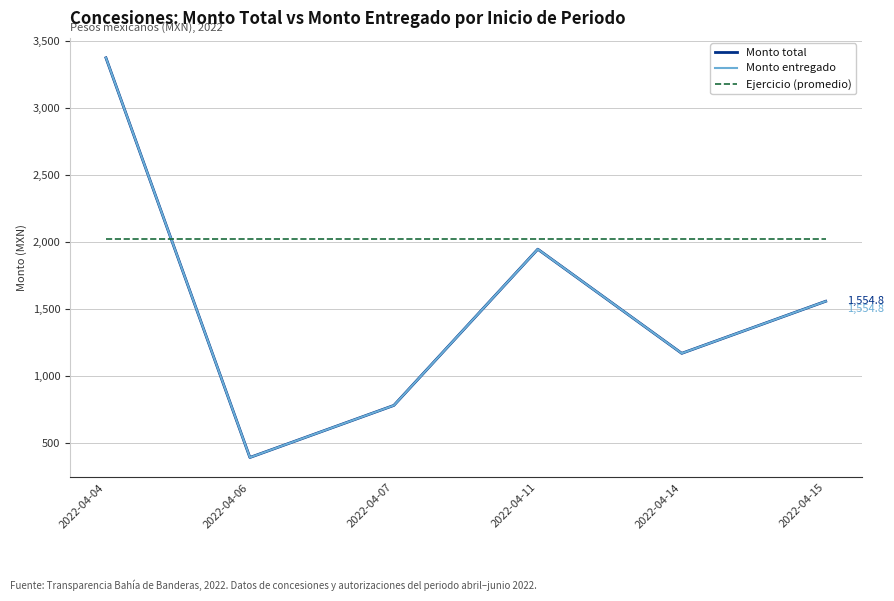

How many lines are shown in the chart?

3